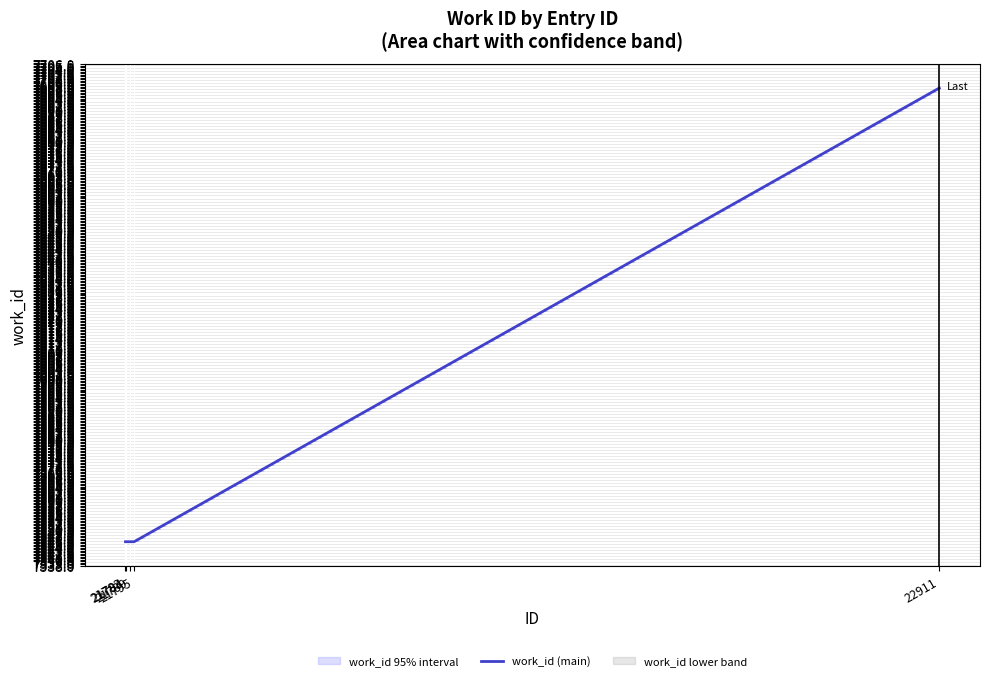

How many data points are above 7546?

1